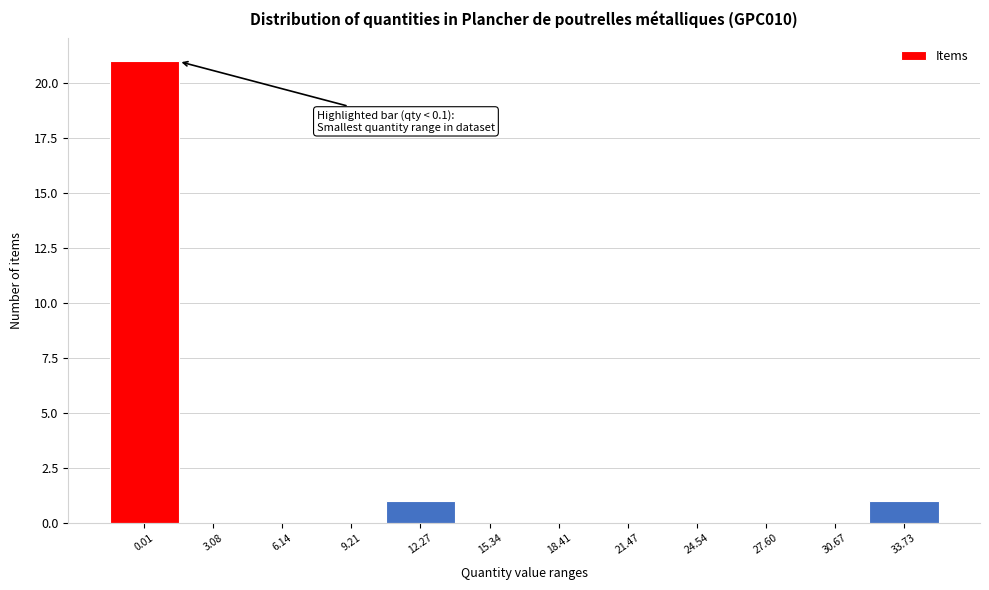

Reading left to right, what are all the values shown in this chart?

0.01=21	3.08=0	6.14=0	9.21=0	12.27=1	15.34=0	18.41=0	21.47=0	24.54=0	27.60=0	30.67=0	33.73=1